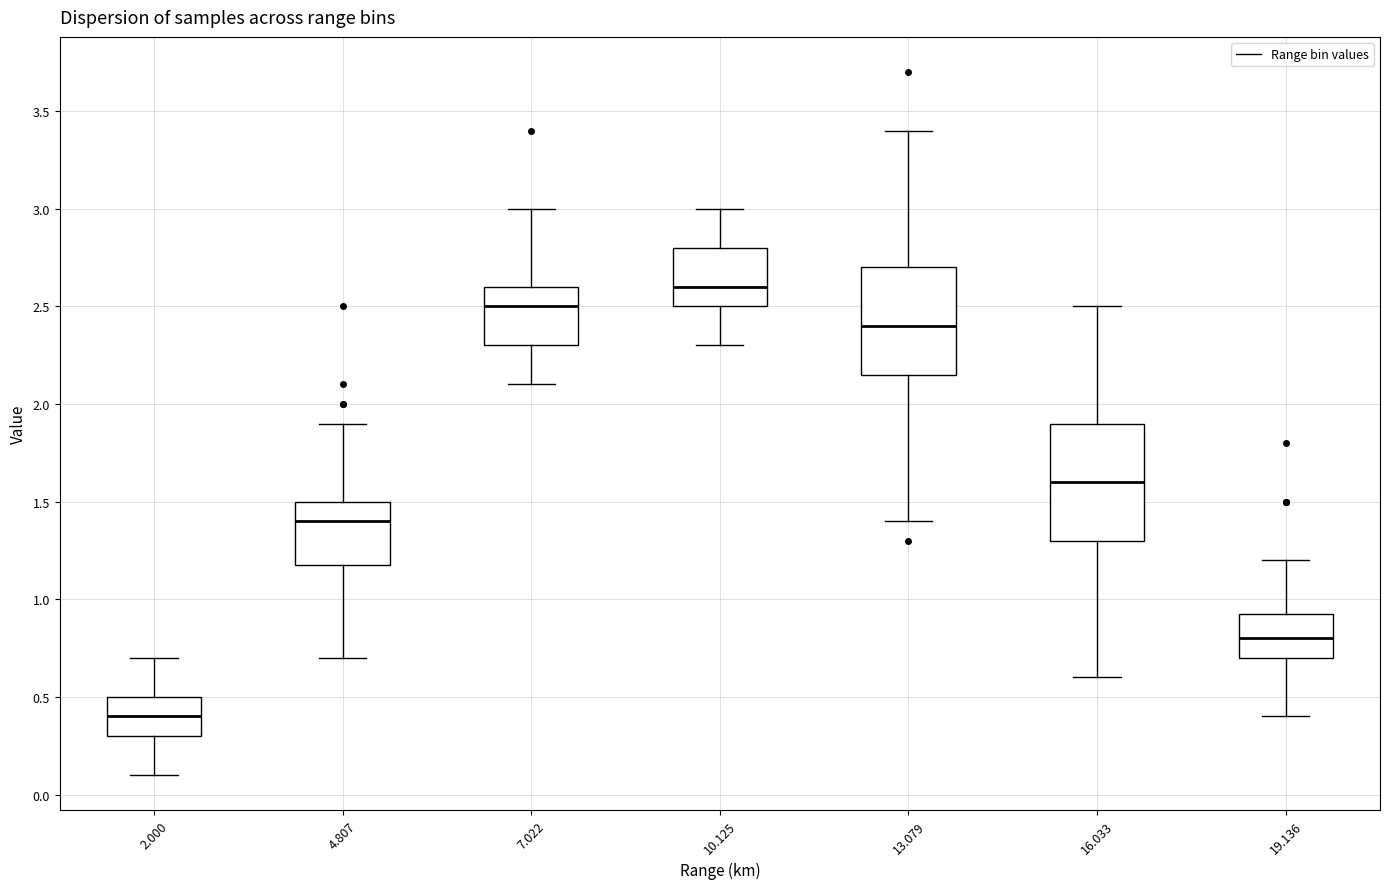

Which box's median line is the highest?

10.125